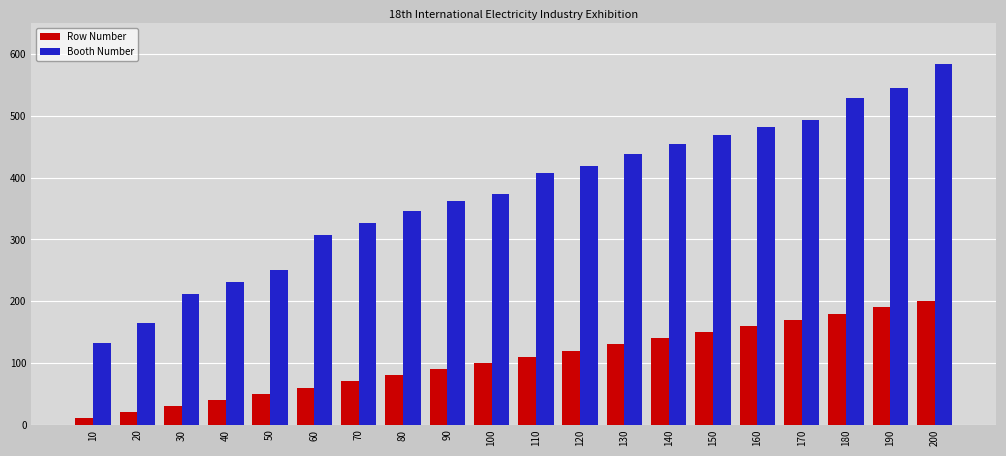

What are all the series names shown in the legend?

Row Number, Booth Number